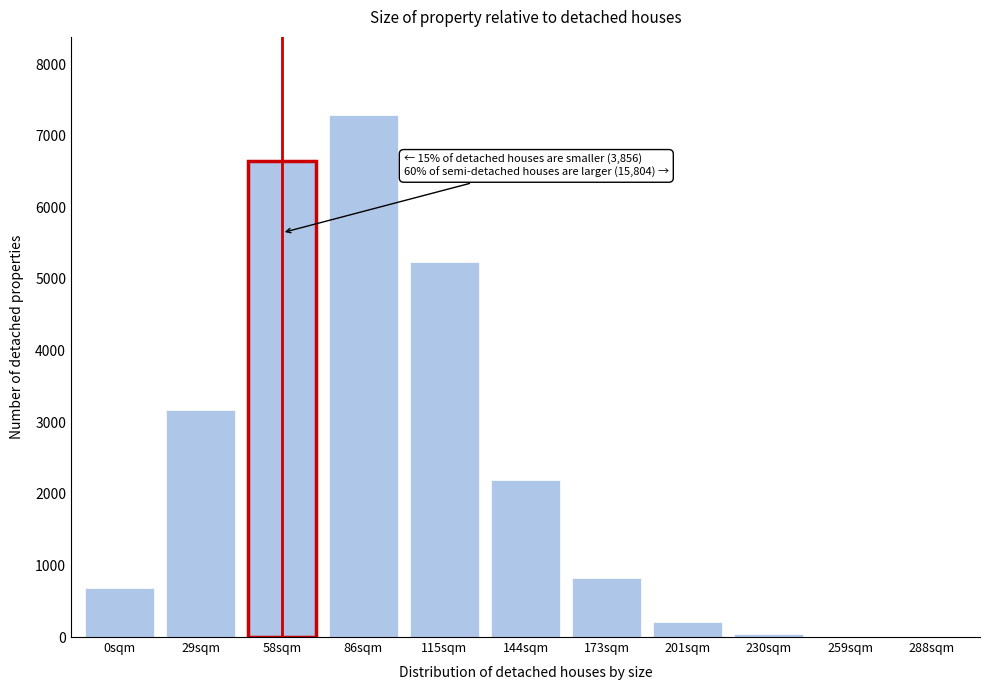

At which label is the value closest to 3644?

29sqm